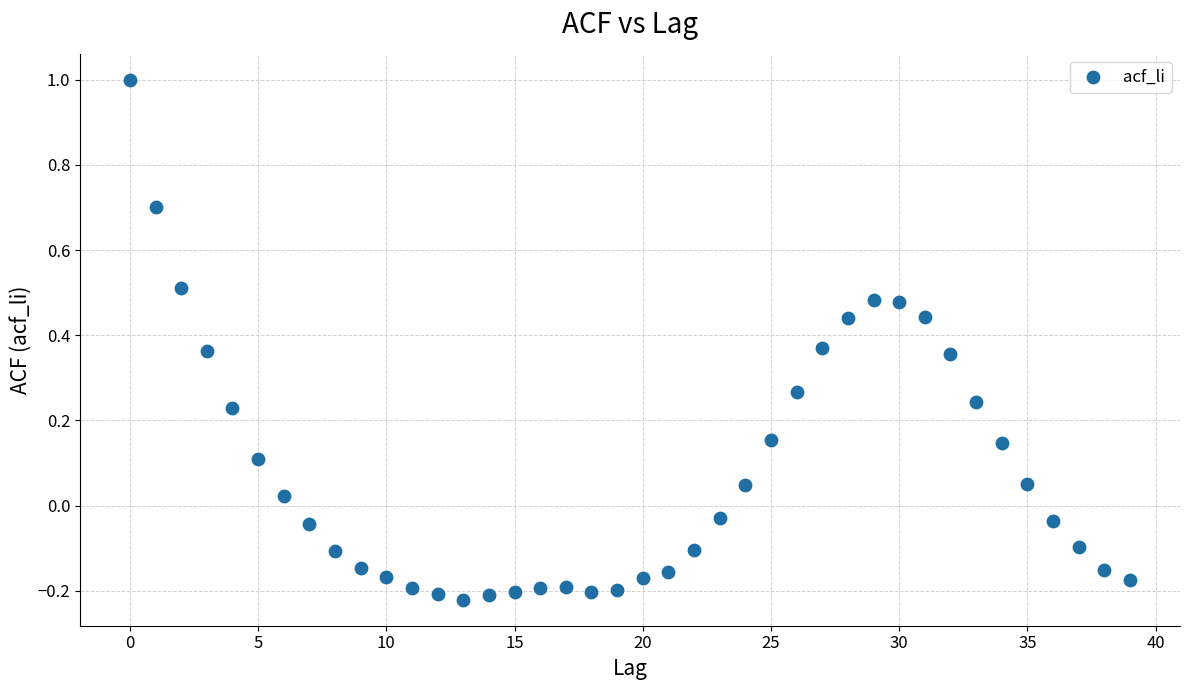

What is the range of Y values (max minus min)?

1.2